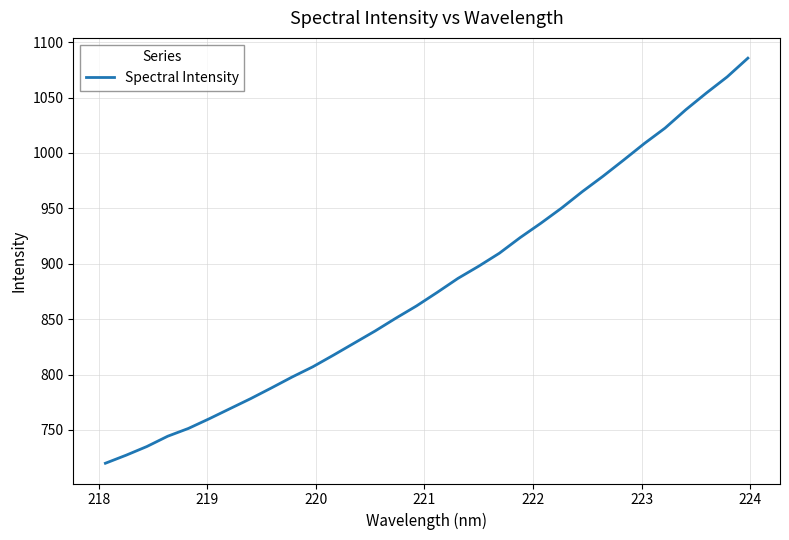

What is the difference between the maximum and minimum values?

365.7